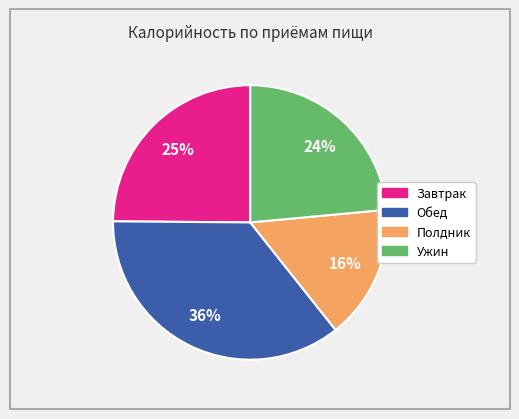

How many slices are in this pie chart?

4